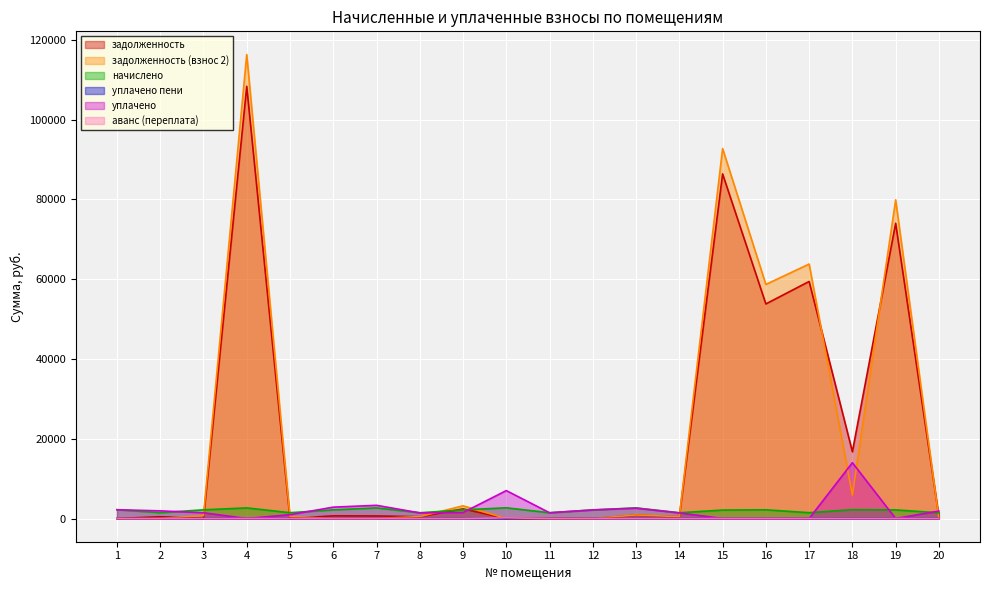

How many lines are shown in the chart?

6